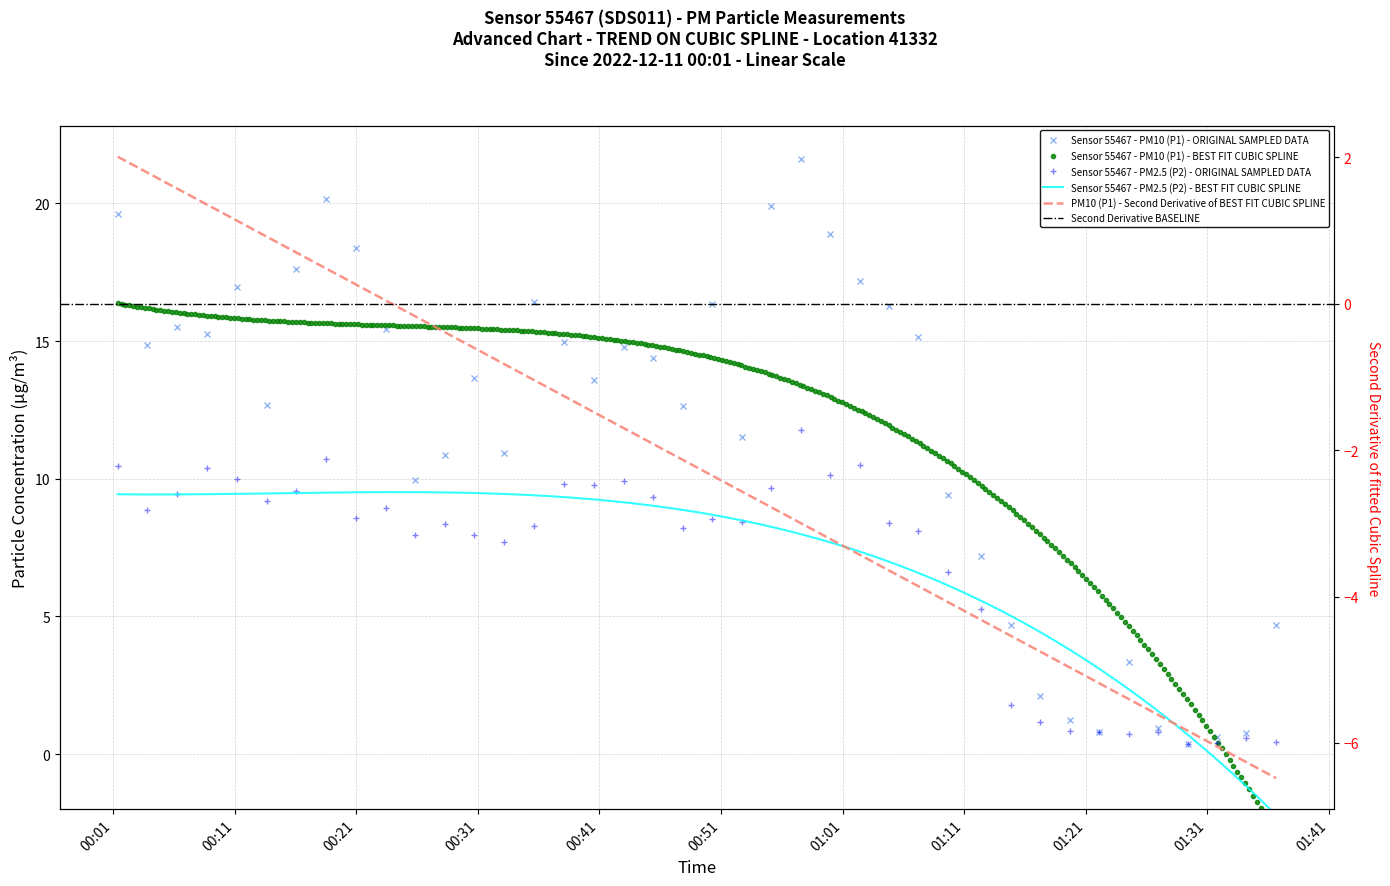

At which label does P2 first exceed 8?

00:01